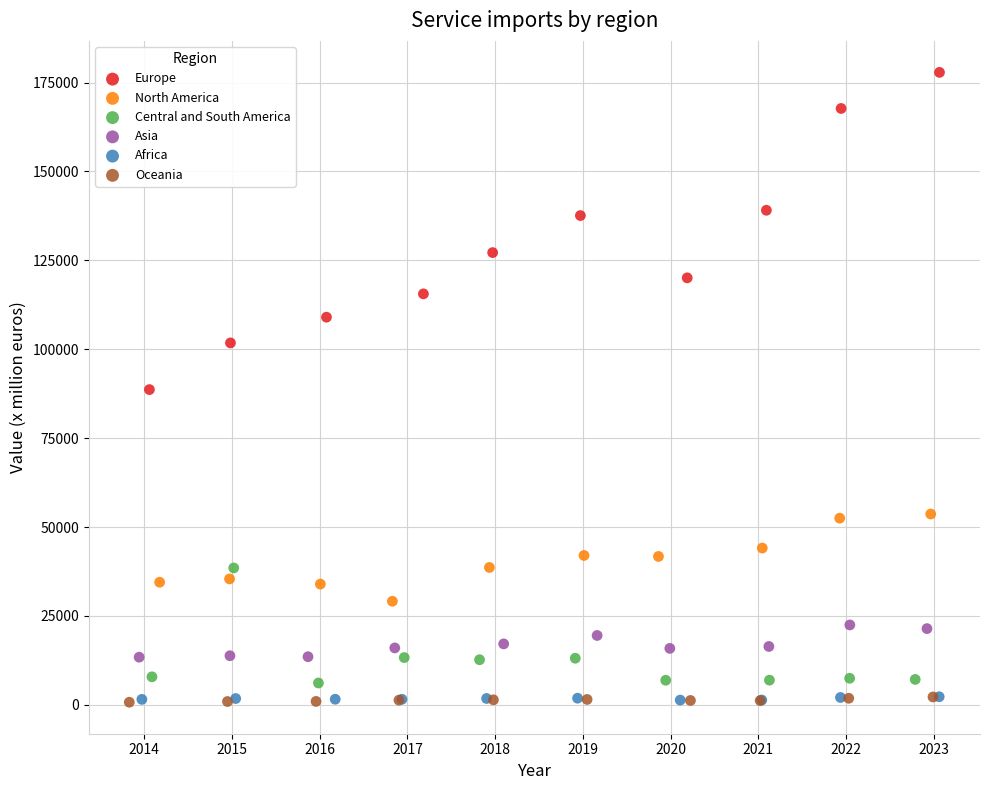

Which series has the widest spread of Y values?

Europe